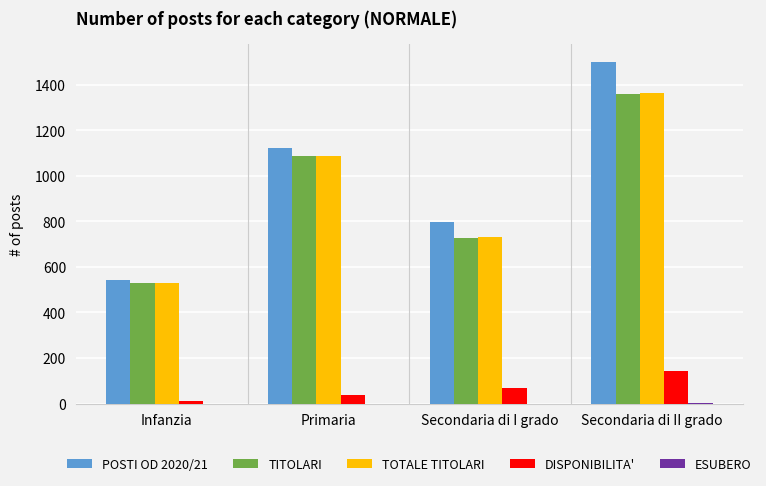

At which label is TITOLARI closest to 945?

Primaria